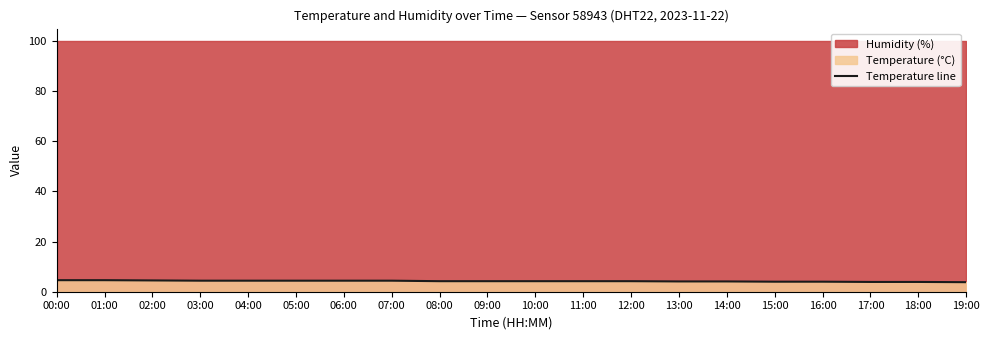

True or false: the data has more than 2 interior local peaks.

False